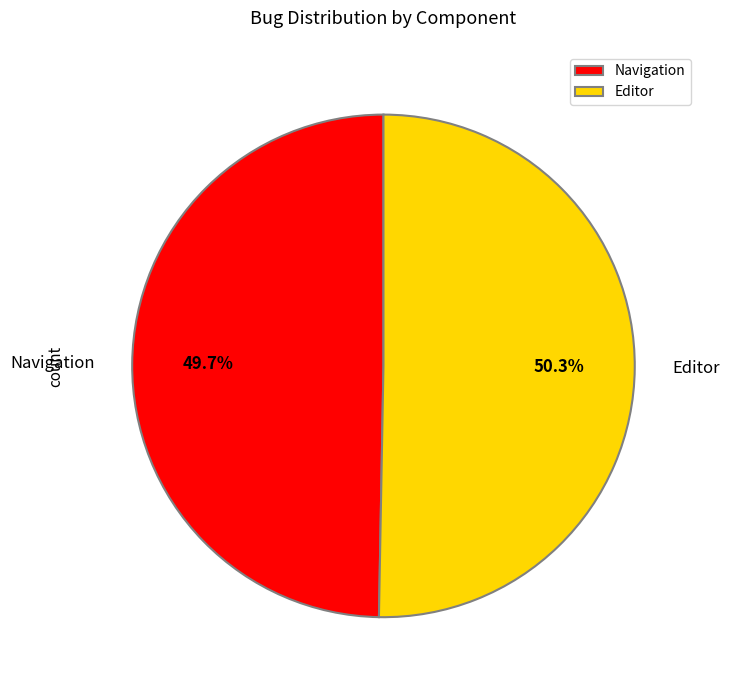

To the nearest percent, what percentage of the pie is Editor?

50%